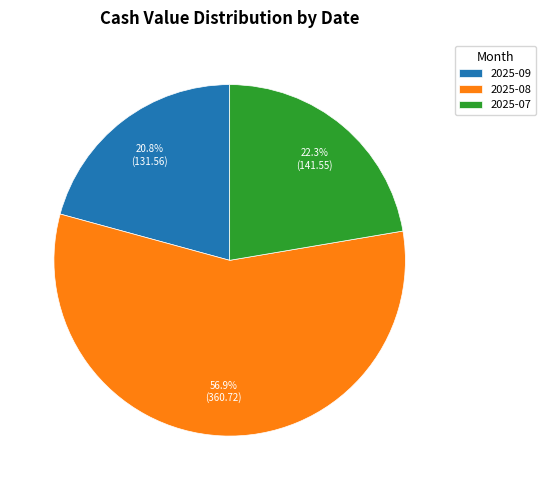

Approximately how many times larger is the value at 2025-09 compared to 2025-08?

0.4